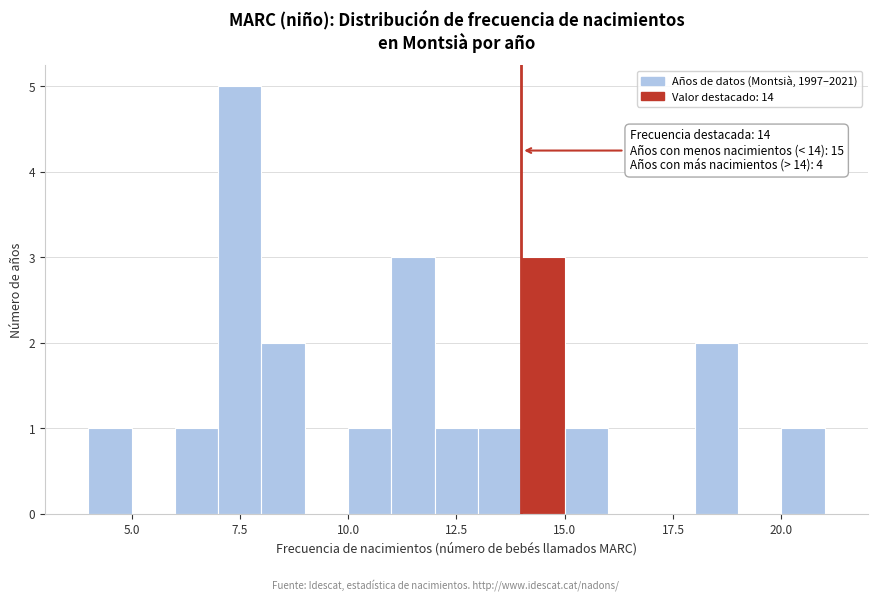

Read against the x-axis, roughly where is the centre of the tallest bar?

7.5